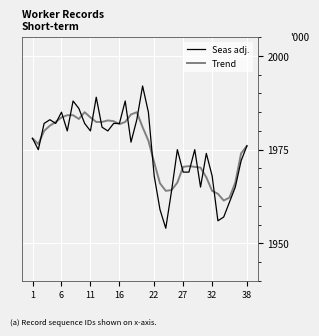

Rank the series by their maximum value, from lowest to highest.

Trend, Seas adj.